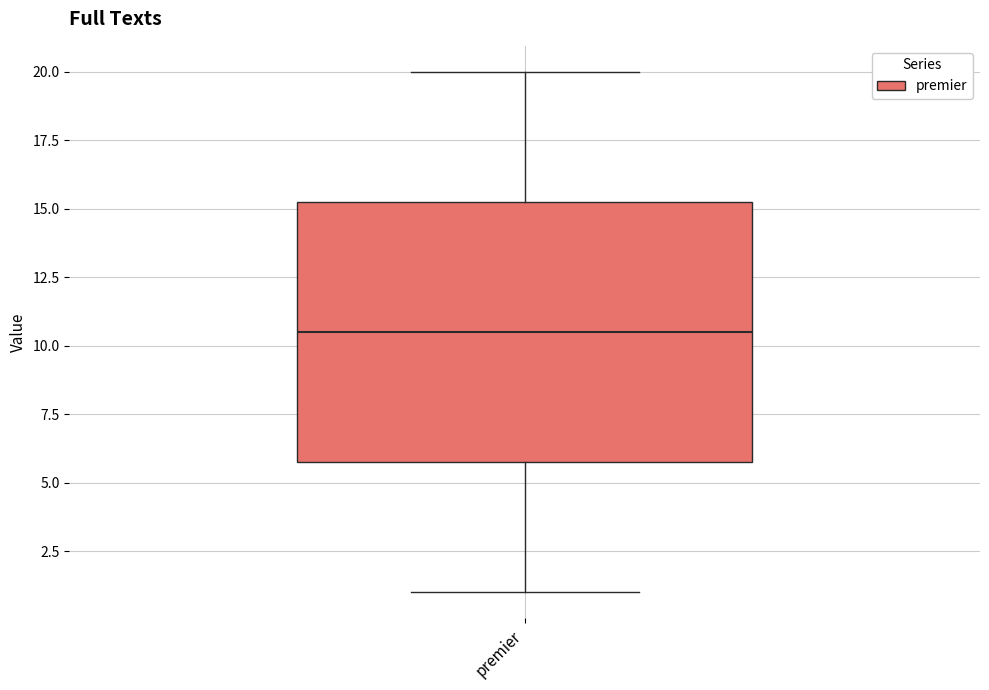

Where does the upper whisker of the box for premier end on the y-axis? The values are not printed on the chart, so give them approximately, as read against the axis.

20.0